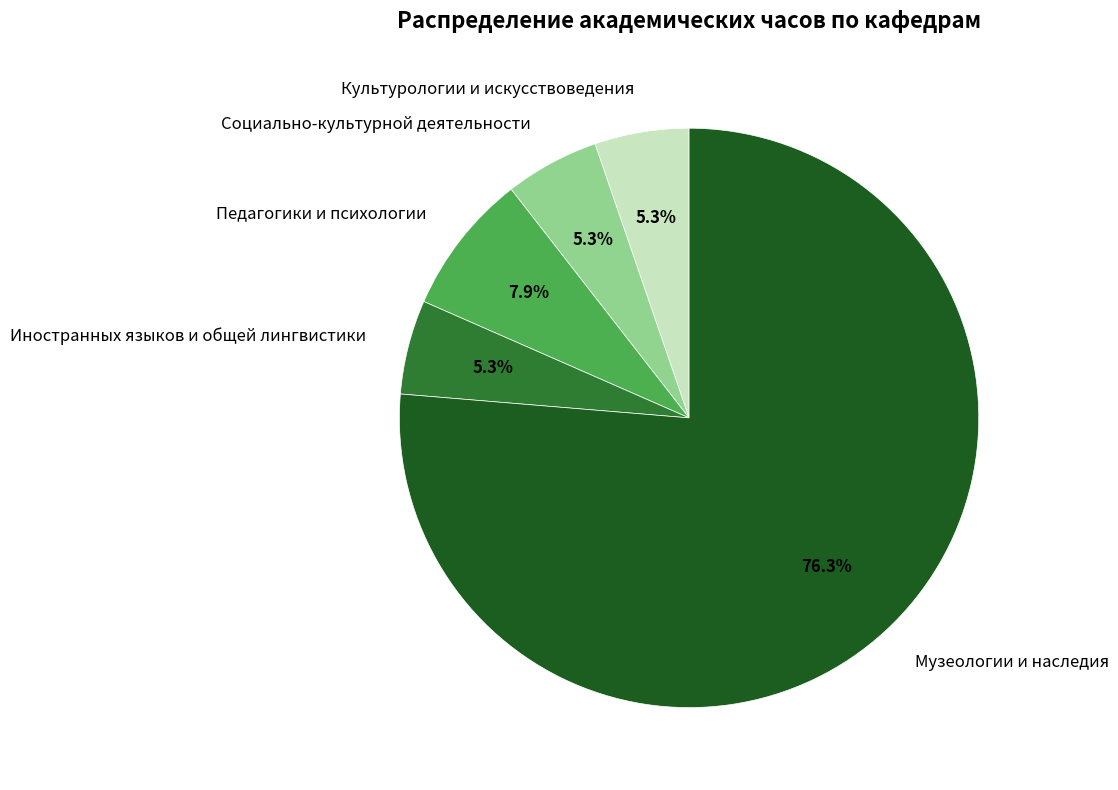

Combined, do Культурологии и искусствоведения and Социально-культурной деятельности account for over 50%?

No